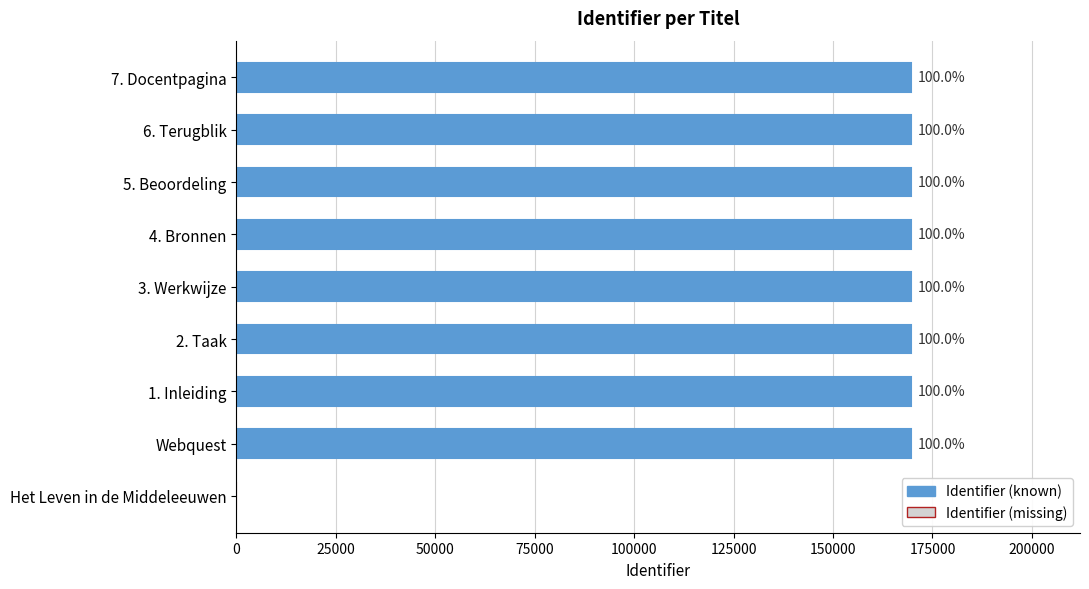

Where does the data first go above 169663?

4. Bronnen